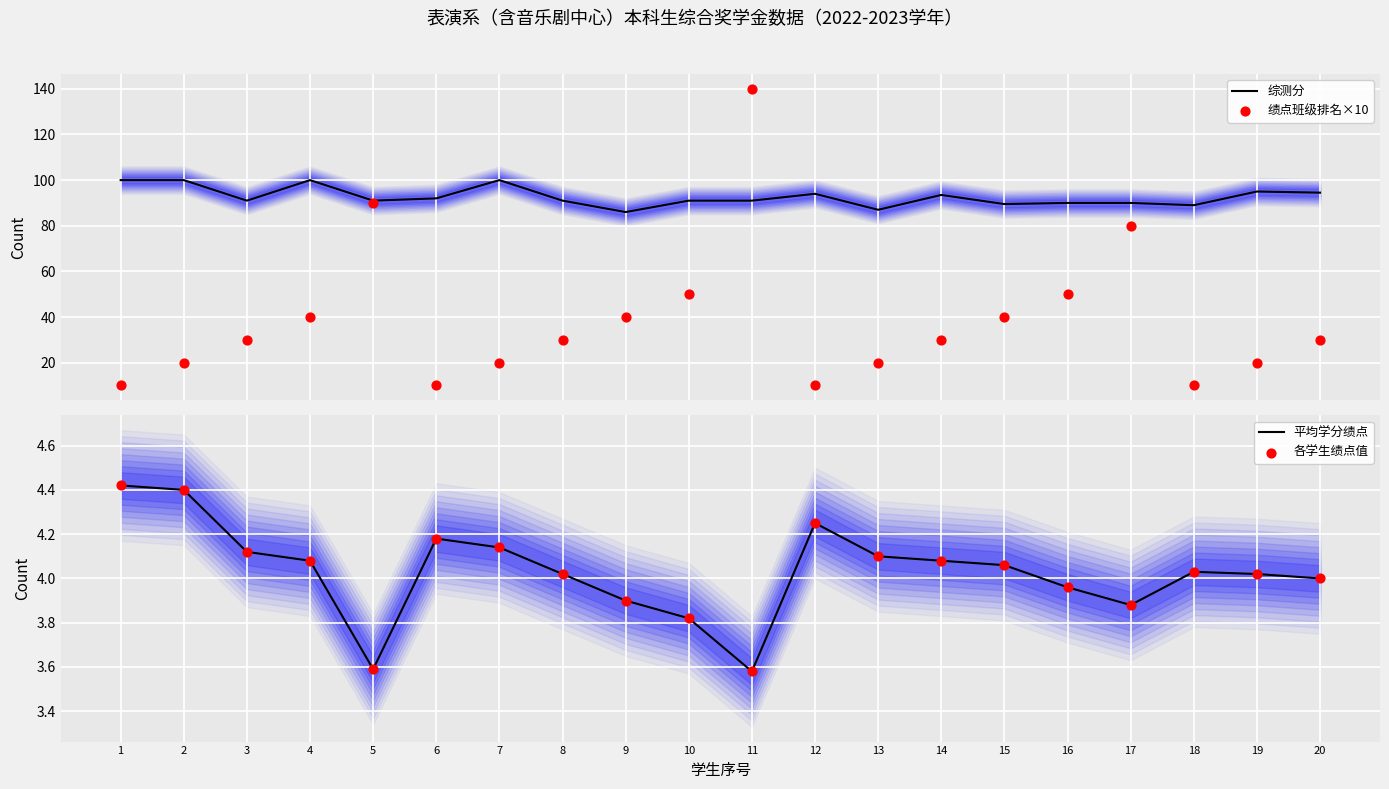

At which category is the sum across all series the highest?

11